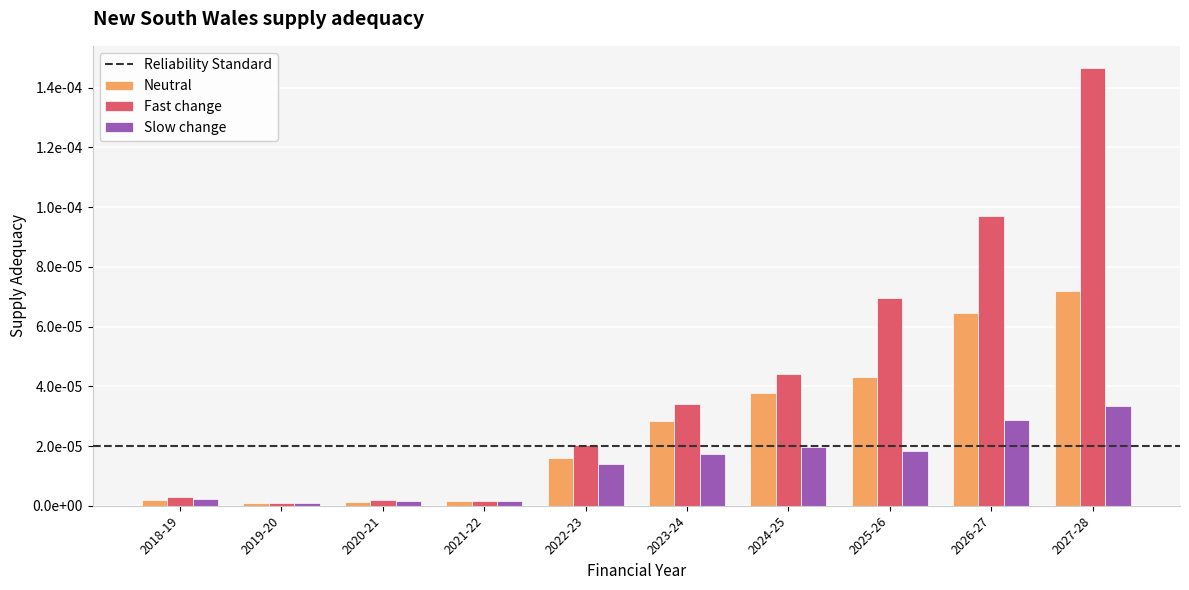

Between 2022-23 and 2026-27, which is larger?

2026-27